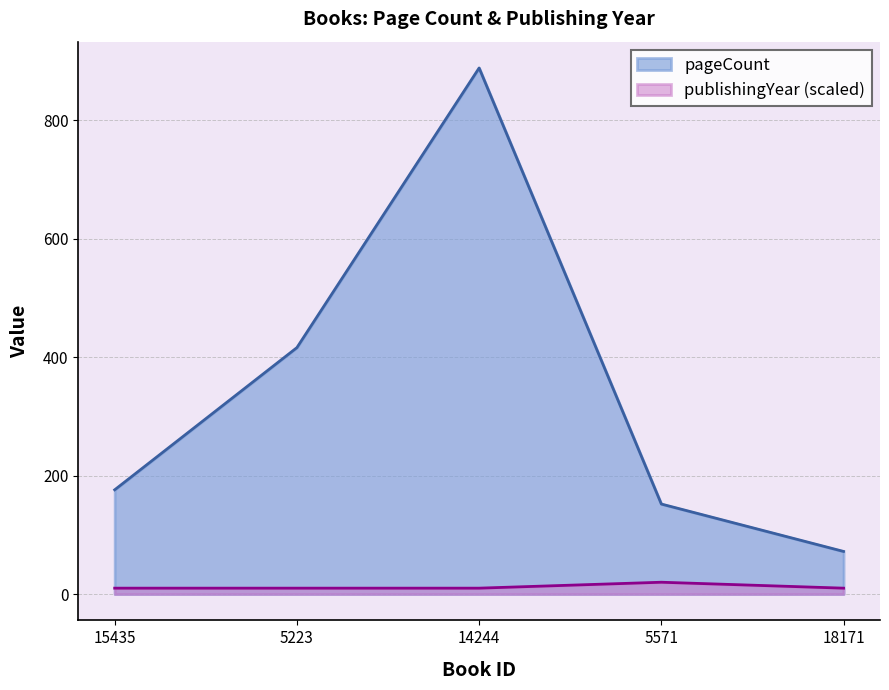

Does the chart display data point markers on the line(s)?

No